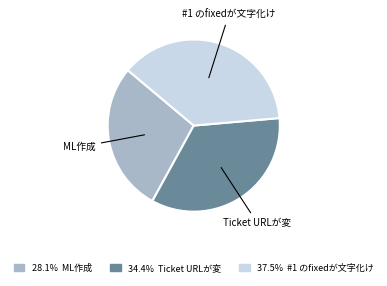

Combined, do Ticket URLが変 and #1 のfixedが文字化け account for over 50%?

Yes